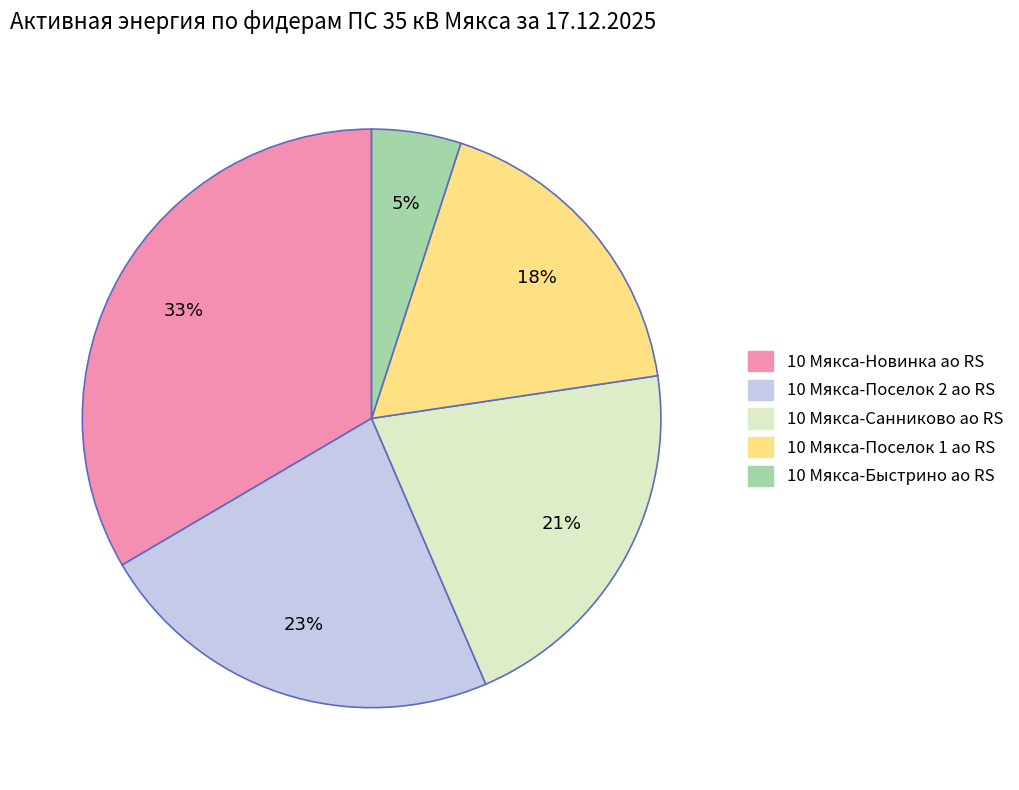

Which slice is the smallest?

10 Мякса-Быстрино ао RS